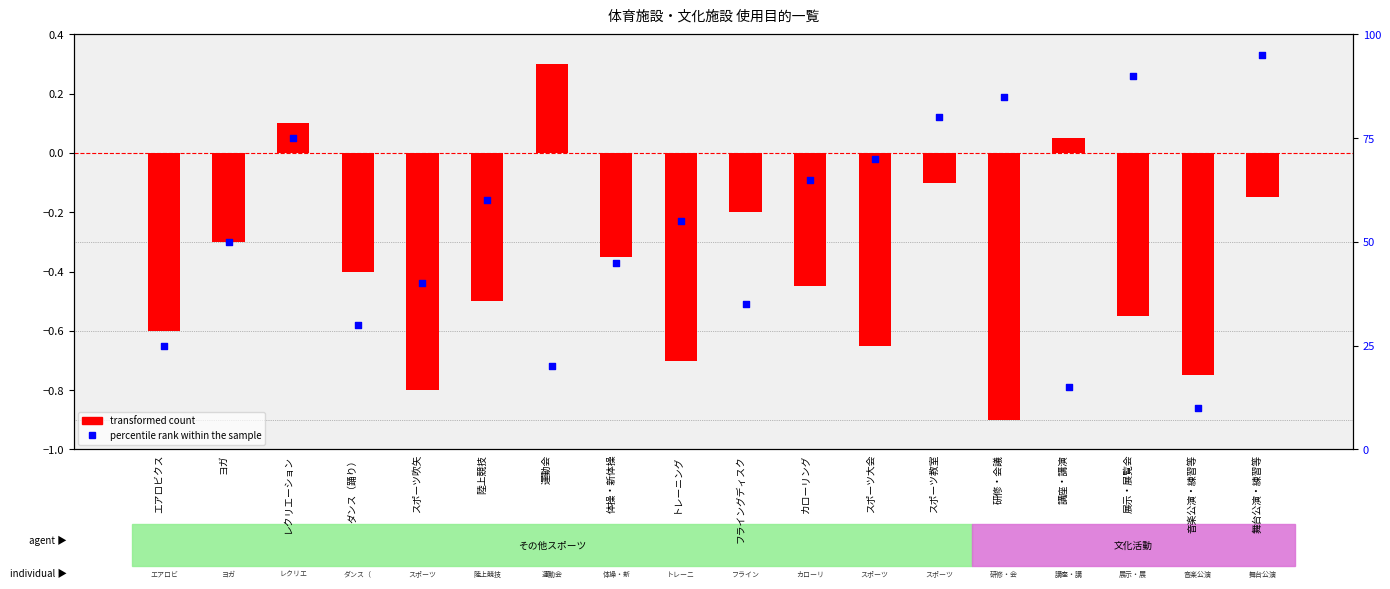

At how many categories does at least one series exceed 37?

12